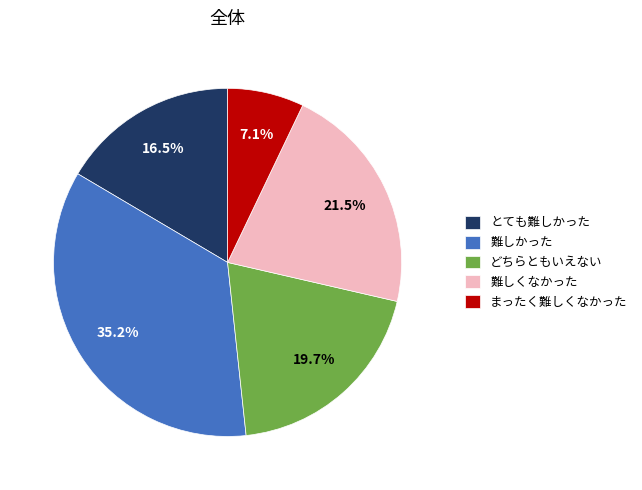

Which slice is the smallest?

まったく難しくなかった